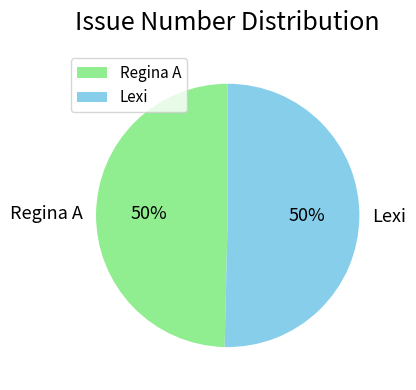

Approximately how many times larger is the value at Regina A compared to Lexi?

1.0